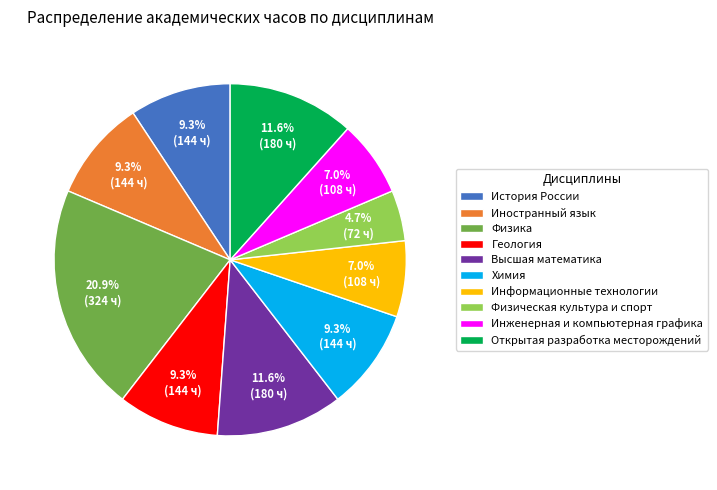

The Иностранный язык slice represents 9% of the pie. True or false?

True